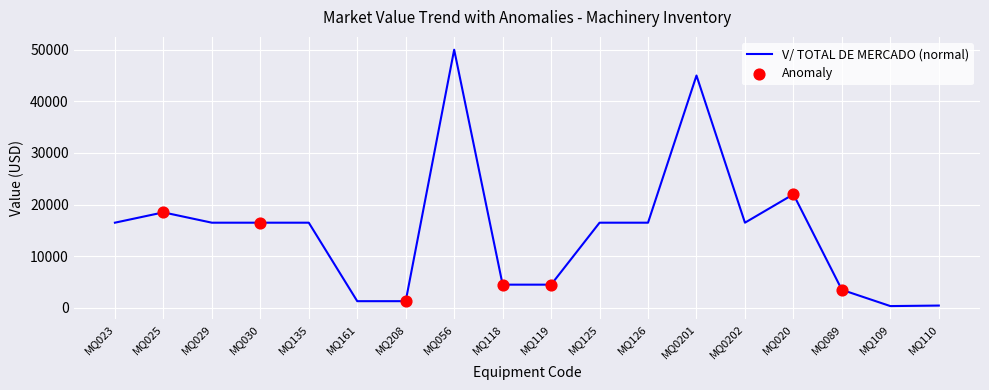

What is the ratio of the value at MQ208 to the value at MQ029?

0.1